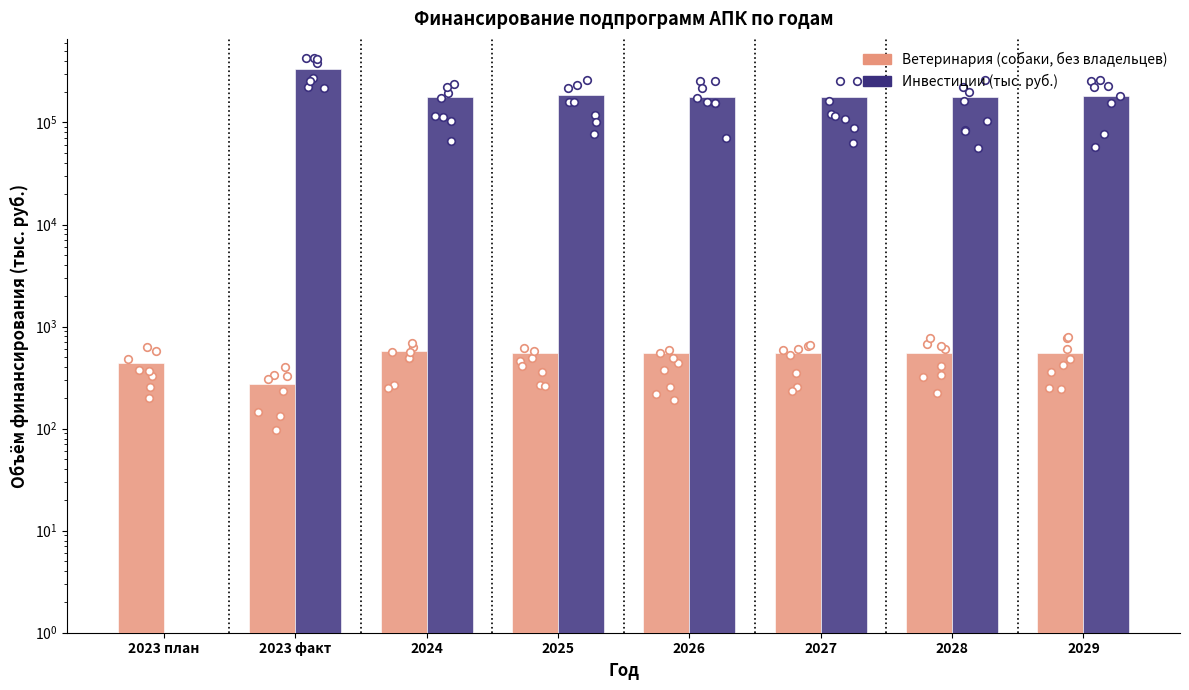

Which series reaches the minimum Y coordinate?

Инвестиции (тыс. руб.)